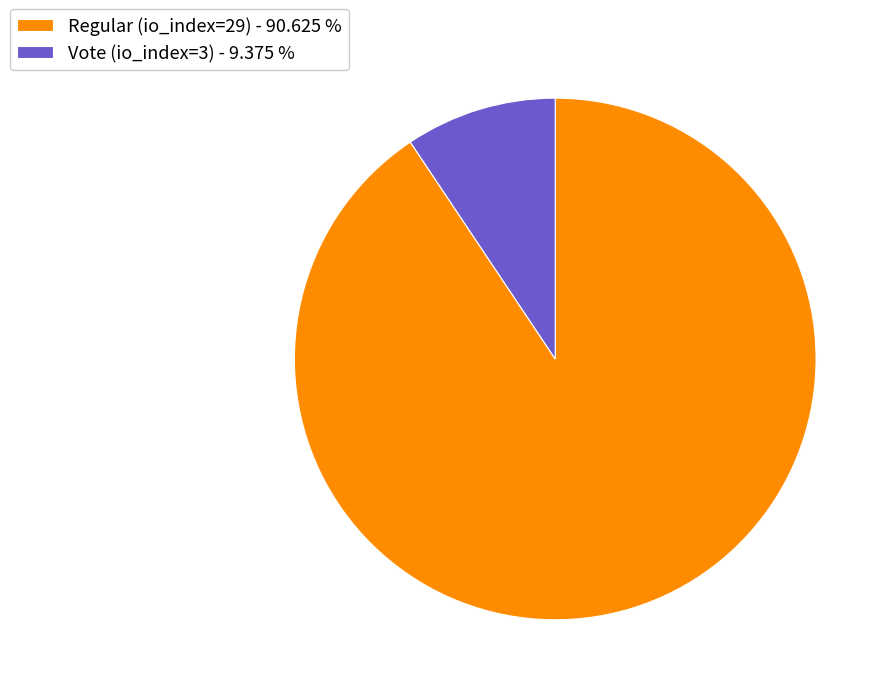

True or false: Vote (io_index=3) accounts for 9% of the total.

True